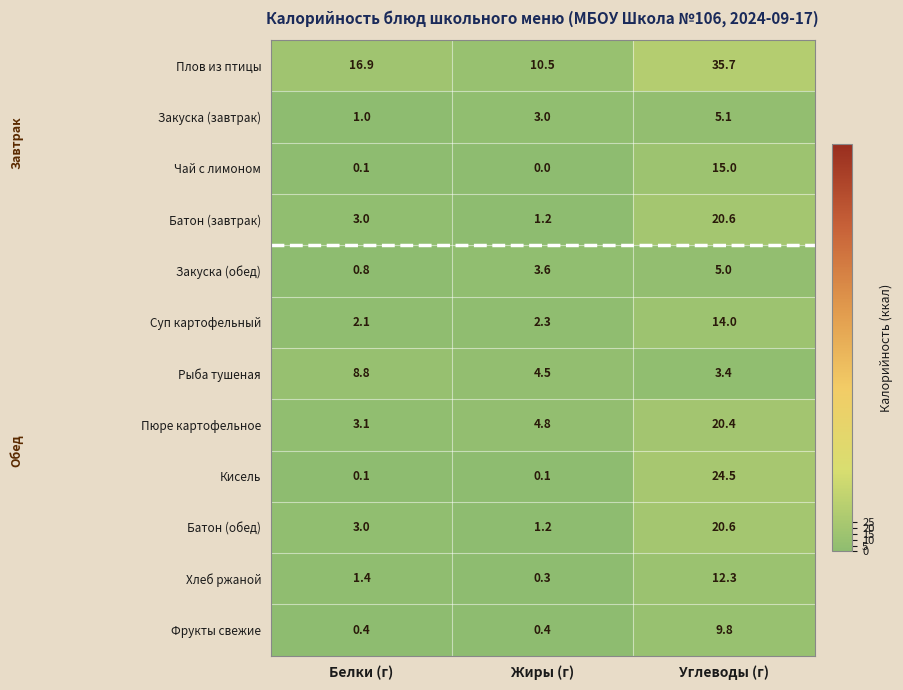

What is the spread (max minus min) of values at Углеводы (г)?

32.3